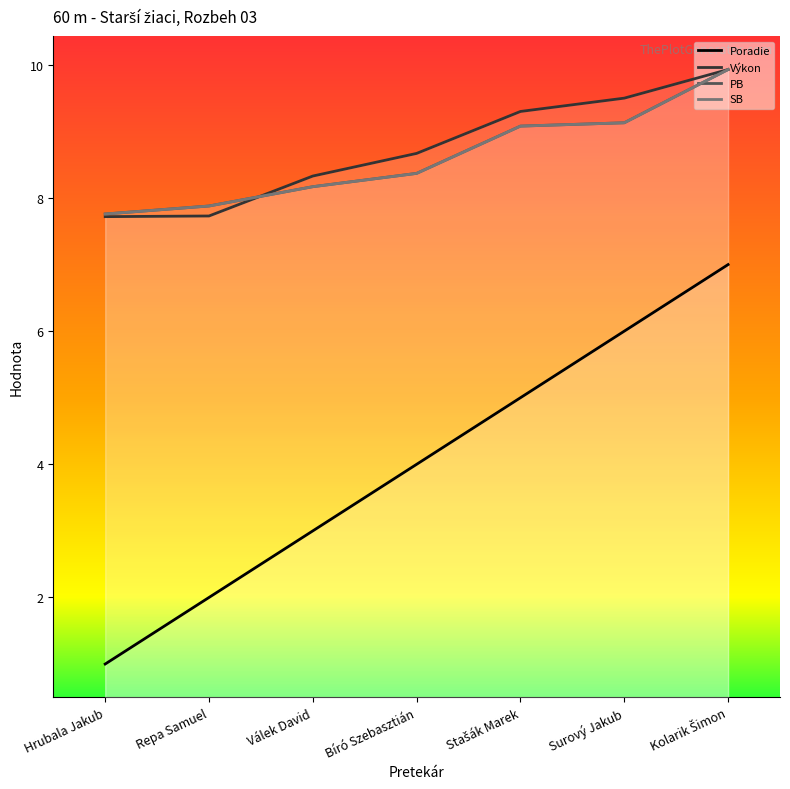

Reading left to right, transcribe all the data shown in this chart.

Poradie: Hrubala Jakub=1.0	Repa Samuel=2.0	Válek David=3.0	Bíró Szebasztián=4.0	Stašák Marek=5.0	Surový Jakub=6.0	Kolarik Šimon=7.0
Výkon: Hrubala Jakub=7.7	Repa Samuel=7.7	Válek David=8.3	Bíró Szebasztián=8.7	Stašák Marek=9.3	Surový Jakub=9.5	Kolarik Šimon=9.9
PB: Hrubala Jakub=7.8	Repa Samuel=7.9	Válek David=8.2	Bíró Szebasztián=8.4	Stašák Marek=9.1	Surový Jakub=9.1	Kolarik Šimon=9.9
SB: Hrubala Jakub=7.8	Repa Samuel=7.9	Válek David=8.2	Bíró Szebasztián=8.4	Stašák Marek=9.1	Surový Jakub=9.1	Kolarik Šimon=9.9